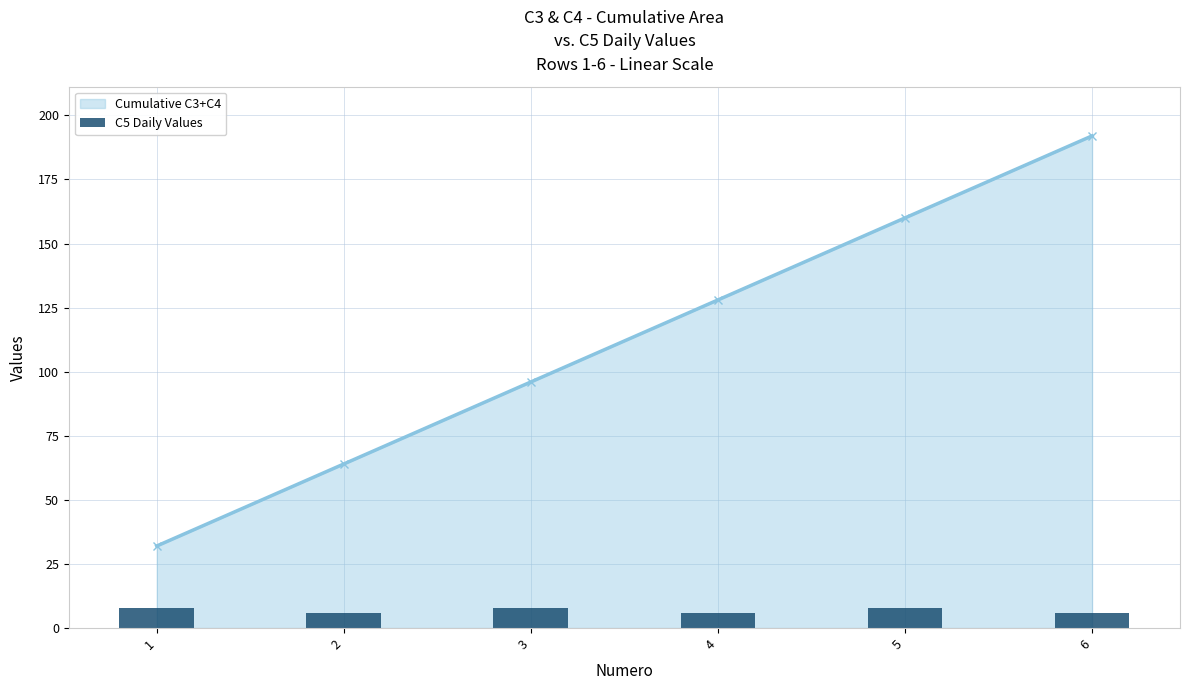

How many values in the Cumulative C3+C4 series are below 128?

3